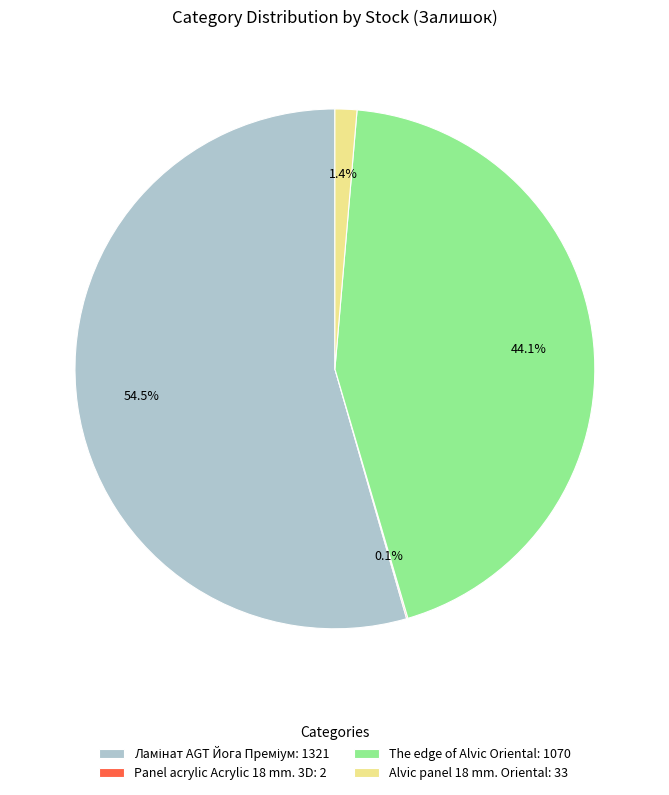

Is there any slice that represents more than half of the pie?

Yes